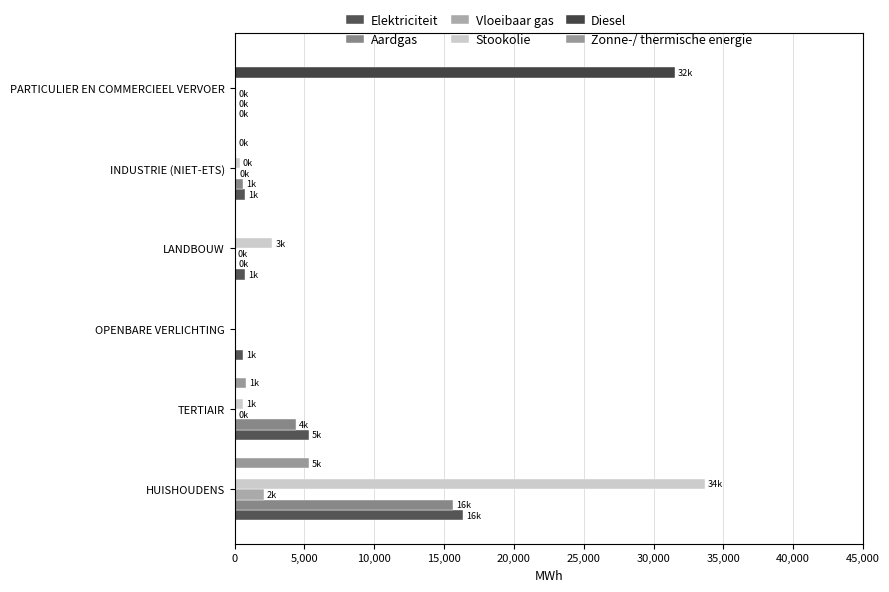

Where is Stookolie nearest to the value 16827?

LANDBOUW